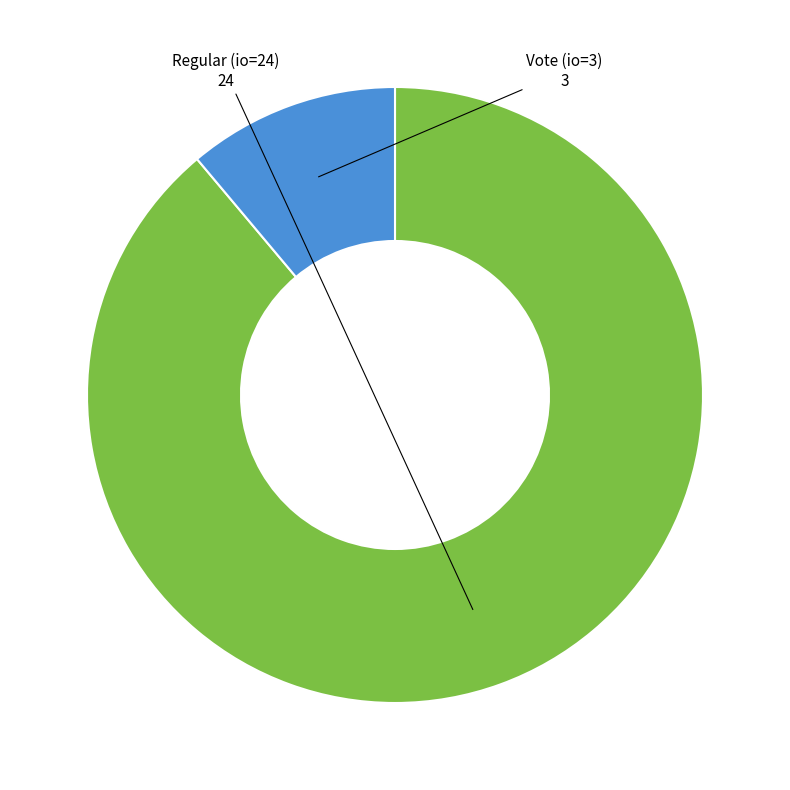

Which has a higher value, Regular (io=24) or Vote (io=3)?

Regular (io=24)